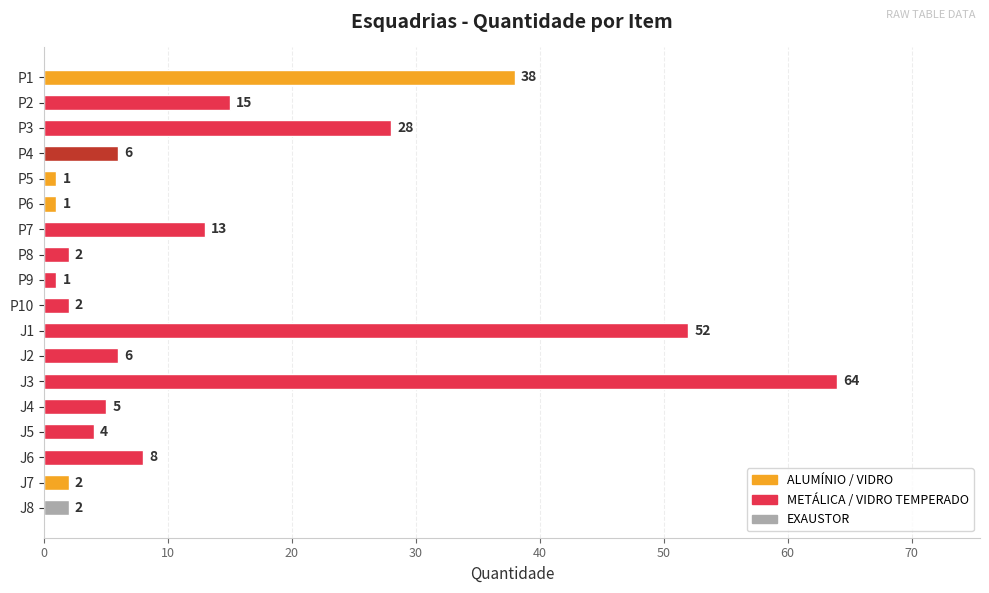

At which label is the value closest to 32?

P3